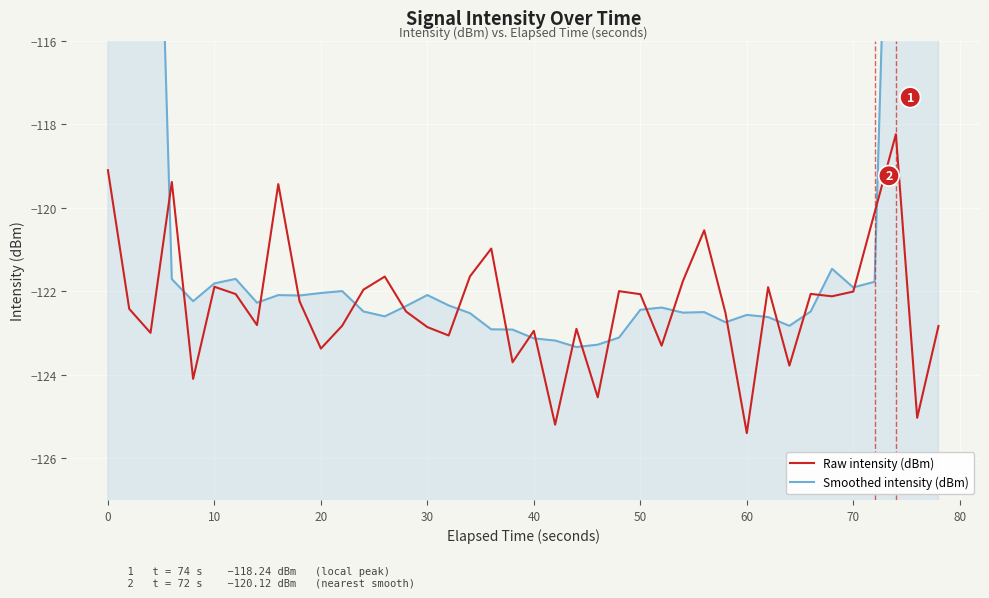

In Smoothed intensity (dBm), how many points are lower than both neighbors (excluding endpoints)?

9